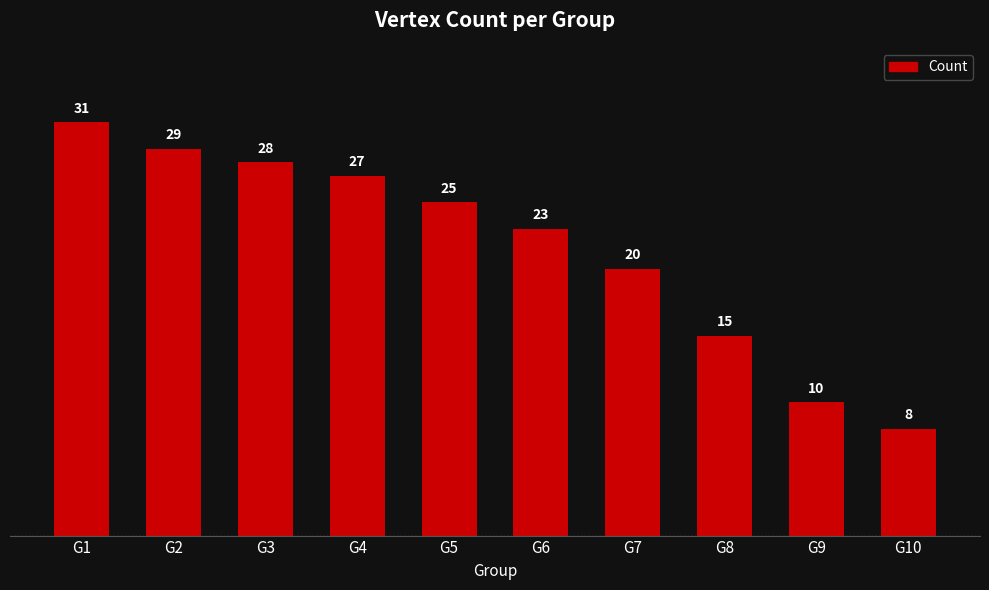

What is the greatest value displayed?

31